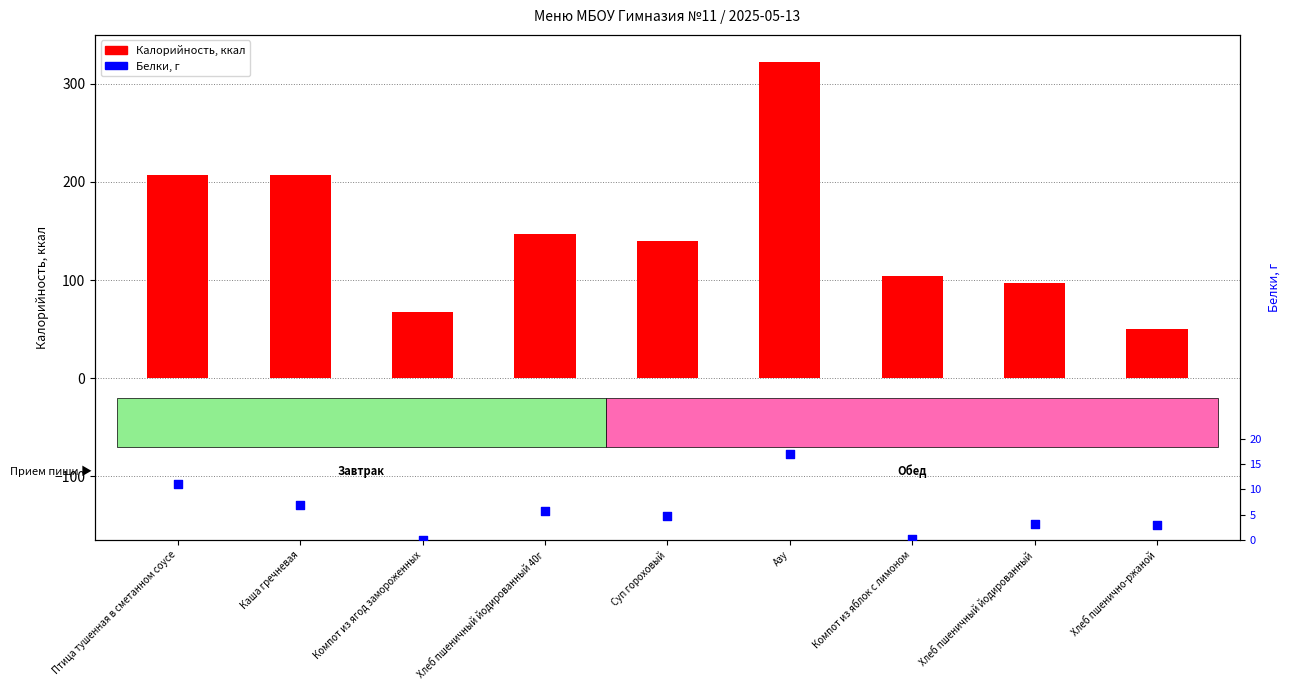

Is the value of Белки at Азу greater than the value of Калорийность at Птица тушенная в сметанном соусе?

No